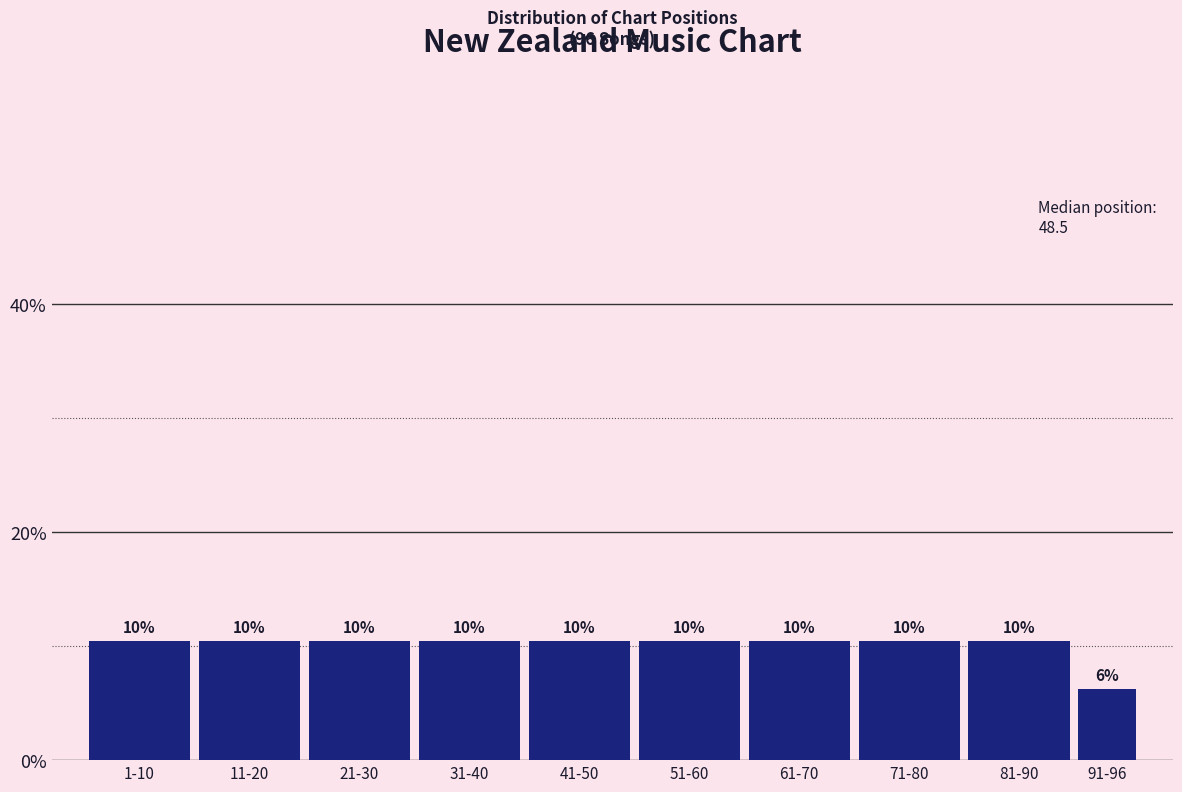

How many bars are there in total?

10